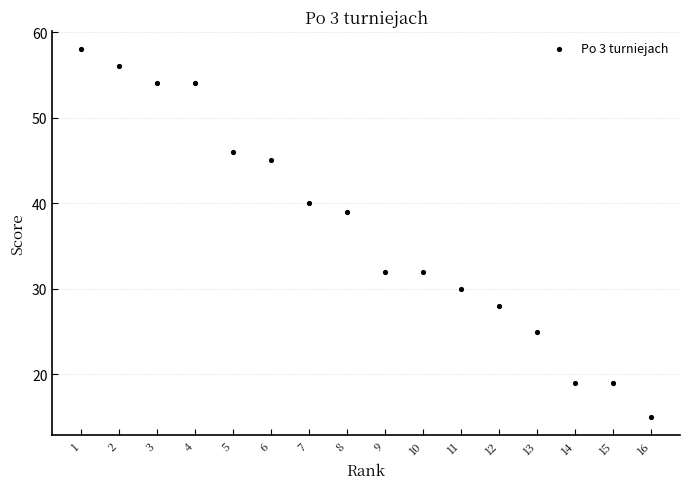

What Y value in the scatter plot is closest to 36?

39